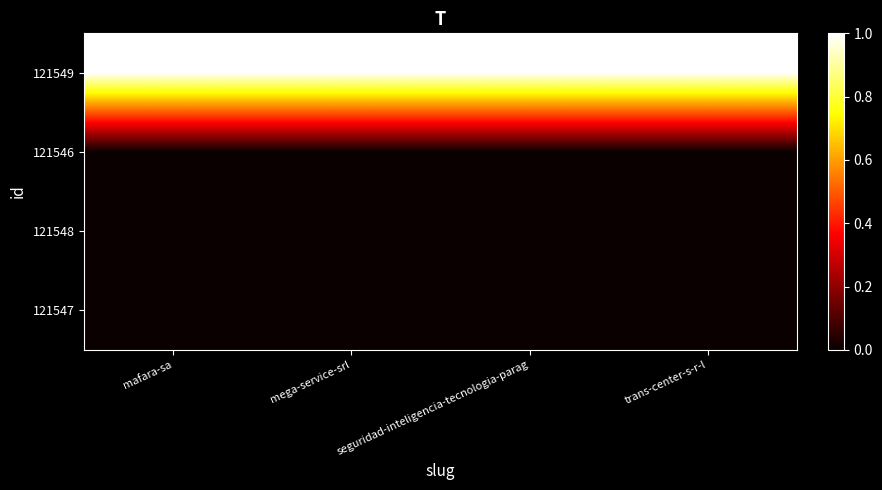

Reading left to right, list all the values displayed in this chart.

121549: mafara-sa=1	mega-service-srl=1	seguridad-inteligencia-tecnologia-parag=1	trans-center-s-r-l=1
121546: mafara-sa=0	mega-service-srl=0	seguridad-inteligencia-tecnologia-parag=0	trans-center-s-r-l=0
121548: mafara-sa=0	mega-service-srl=0	seguridad-inteligencia-tecnologia-parag=0	trans-center-s-r-l=0
121547: mafara-sa=0	mega-service-srl=0	seguridad-inteligencia-tecnologia-parag=0	trans-center-s-r-l=0